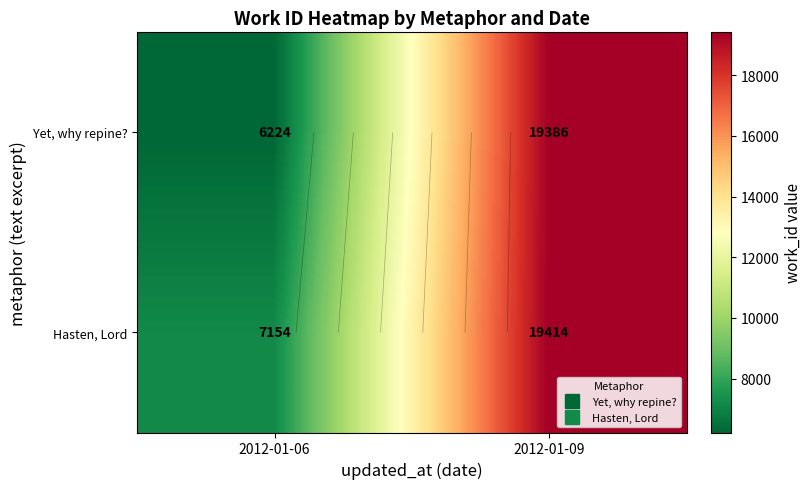

True or false: Hasten, Lord has a value of 5314 at 2012-01-09.

False